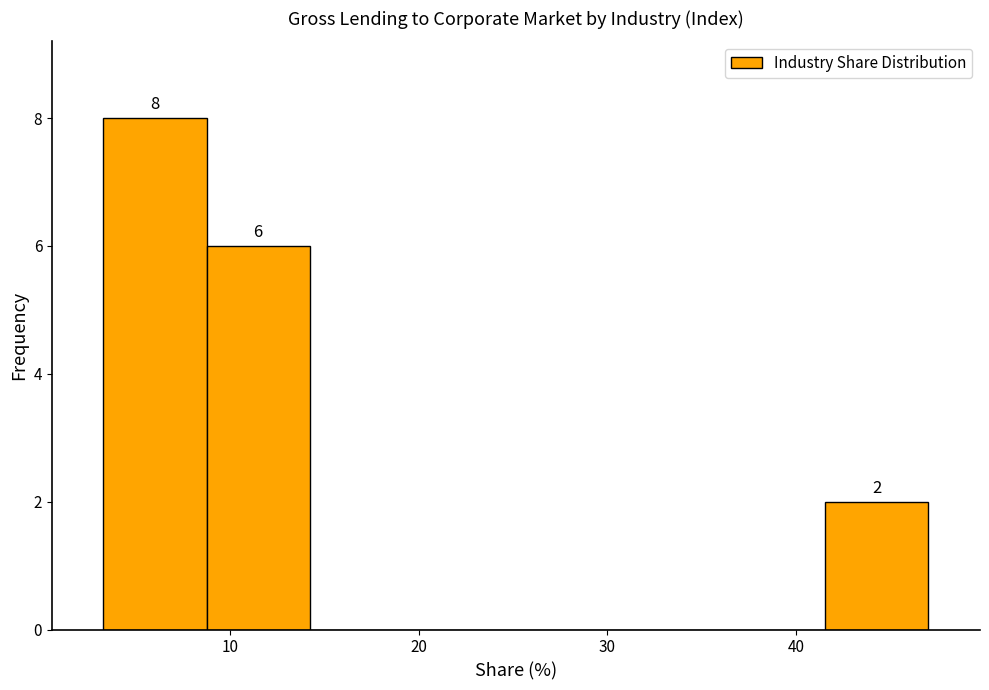

Which range on the x-axis has the tallest bar?

3 to 9